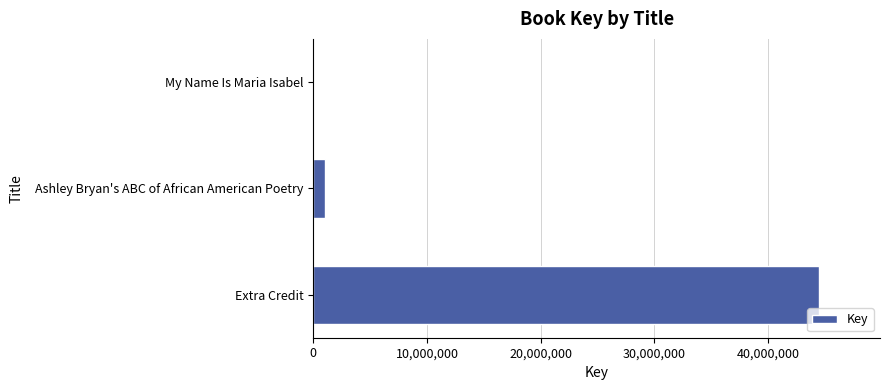

True or false: the data shows 44494298 at Extra Credit.

True